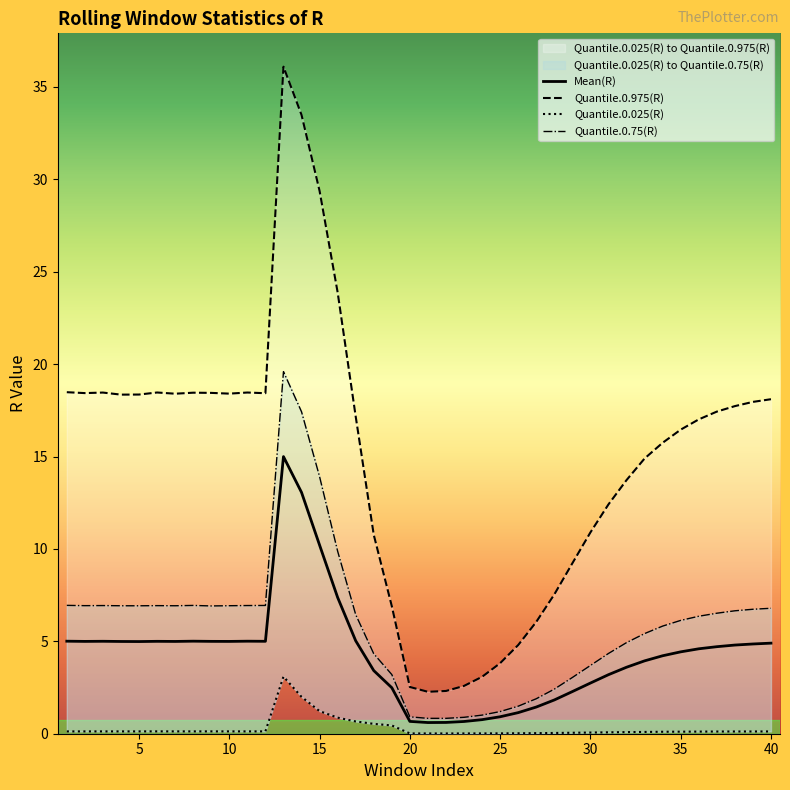

How many lines are shown in the chart?

4